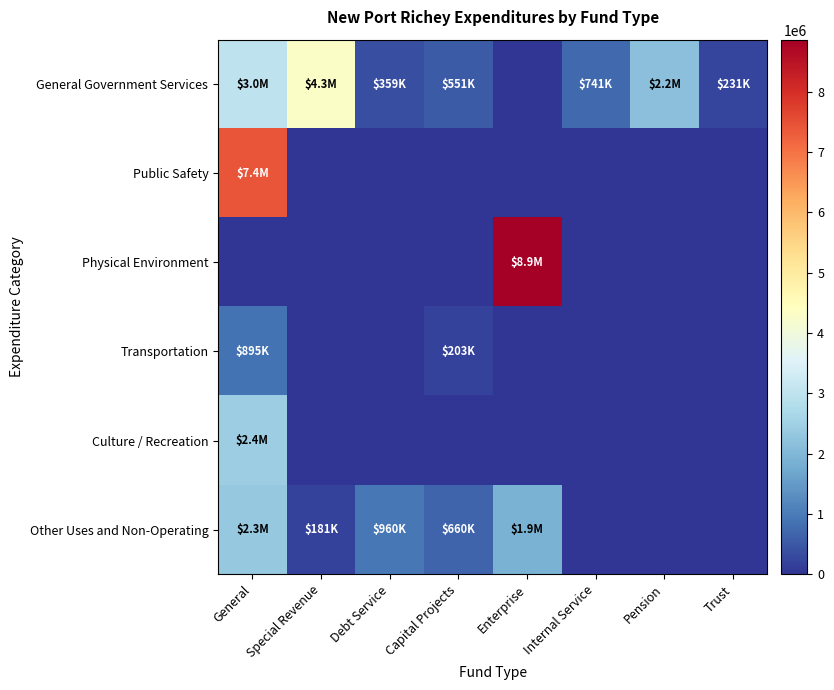

Between Pension and Internal Service, which is larger?

Pension